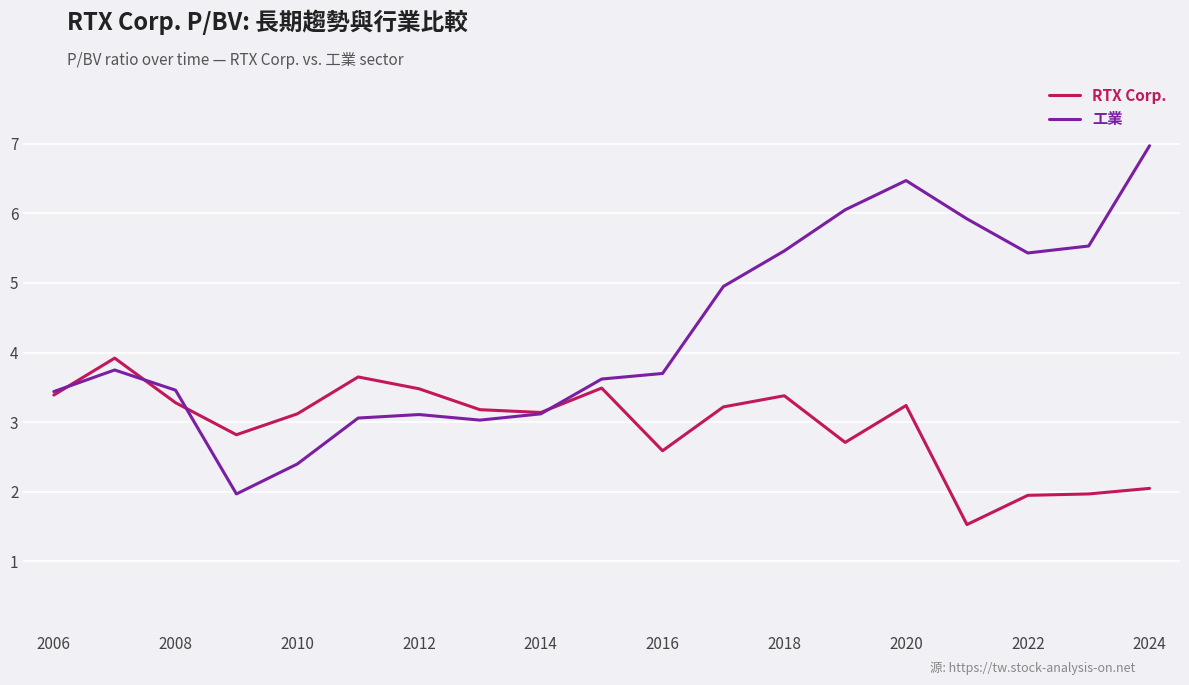

List the series in order of their peak value, highest first.

工業, RTX Corp.